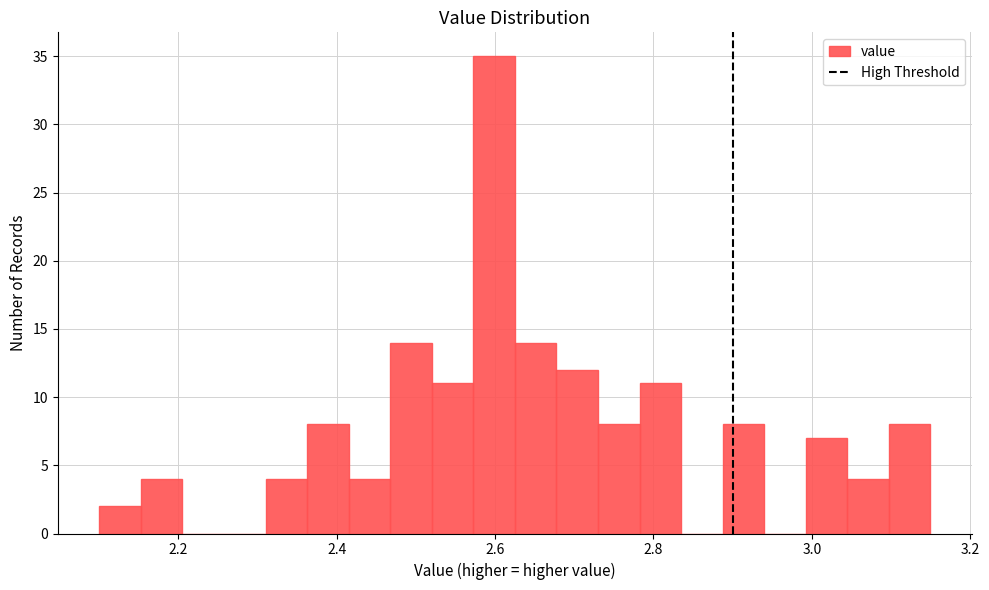

Read against the x-axis, roughly where is the centre of the tallest bar?

2.60